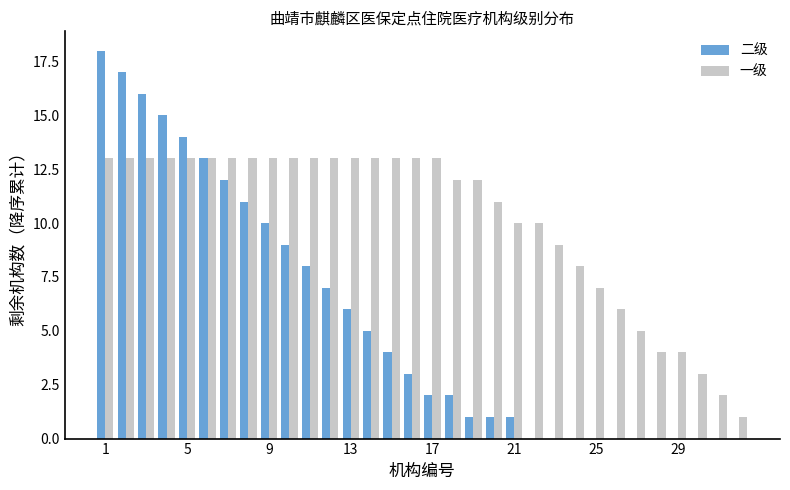

What is the maximum value shown in the chart?

18